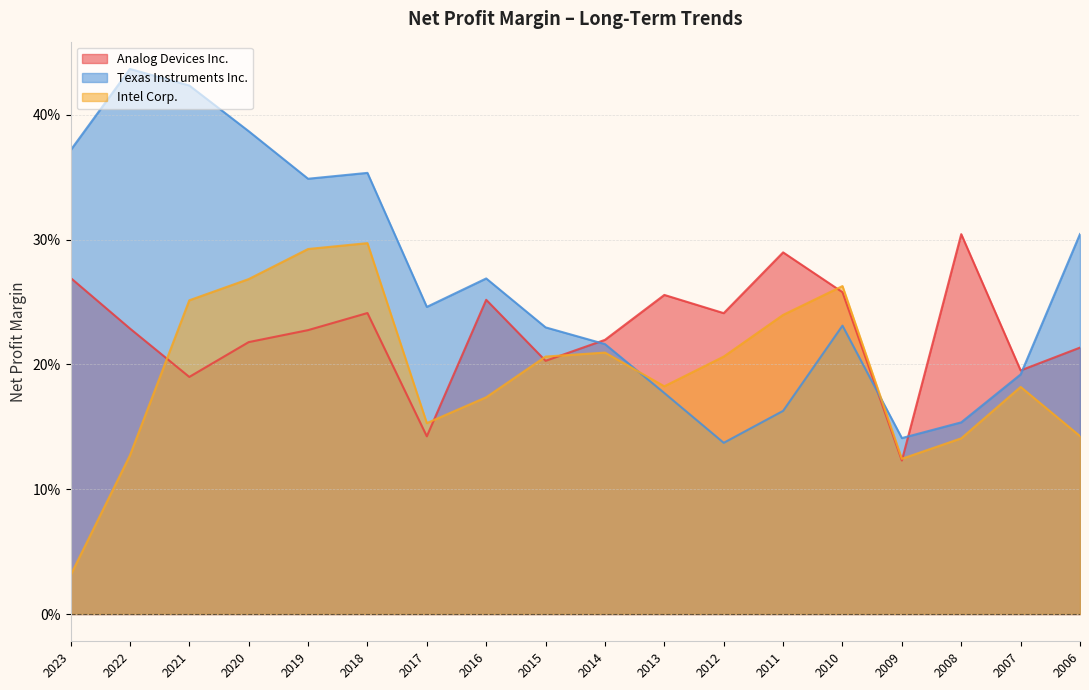

List the series in order of their overall mean, highest first.

Texas Instruments Inc., Analog Devices Inc., Intel Corp.